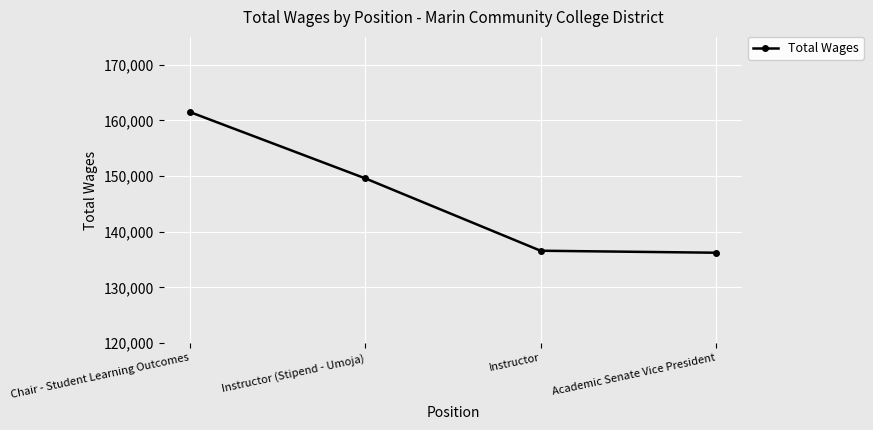

How many data points does each series have?

4